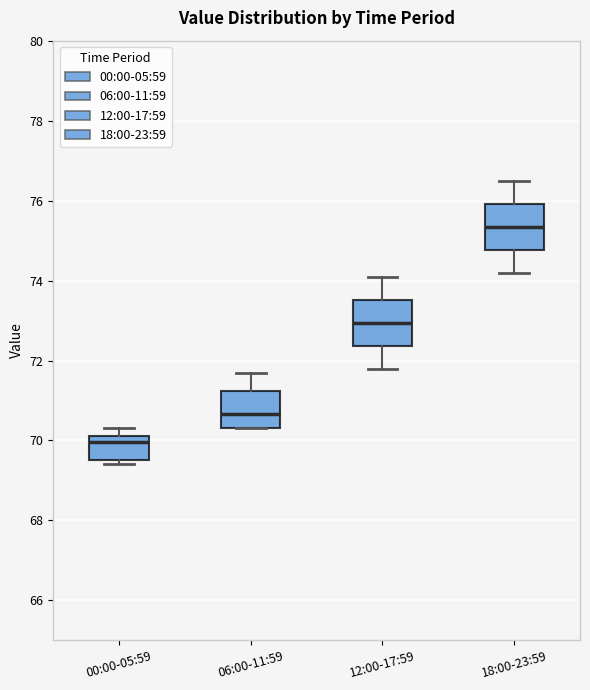

Reading left to right, transcribe this box plot: for each box, give where its median line is, the range the box spans, and where its two whiskers end, as read against the y-axis. The values are not printed on the chart, so give them approximately, as read against the axis.

00:00-05:59: median 70.0, box 69.6 to 70.2, whiskers 69.4 to 70.4
06:00-11:59: median 70.6, box 70.4 to 71.2, whiskers 70.4 to 71.8
12:00-17:59: median 73.0, box 72.4 to 73.6, whiskers 71.8 to 74.2
18:00-23:59: median 75.4, box 74.8 to 76.0, whiskers 74.2 to 76.6